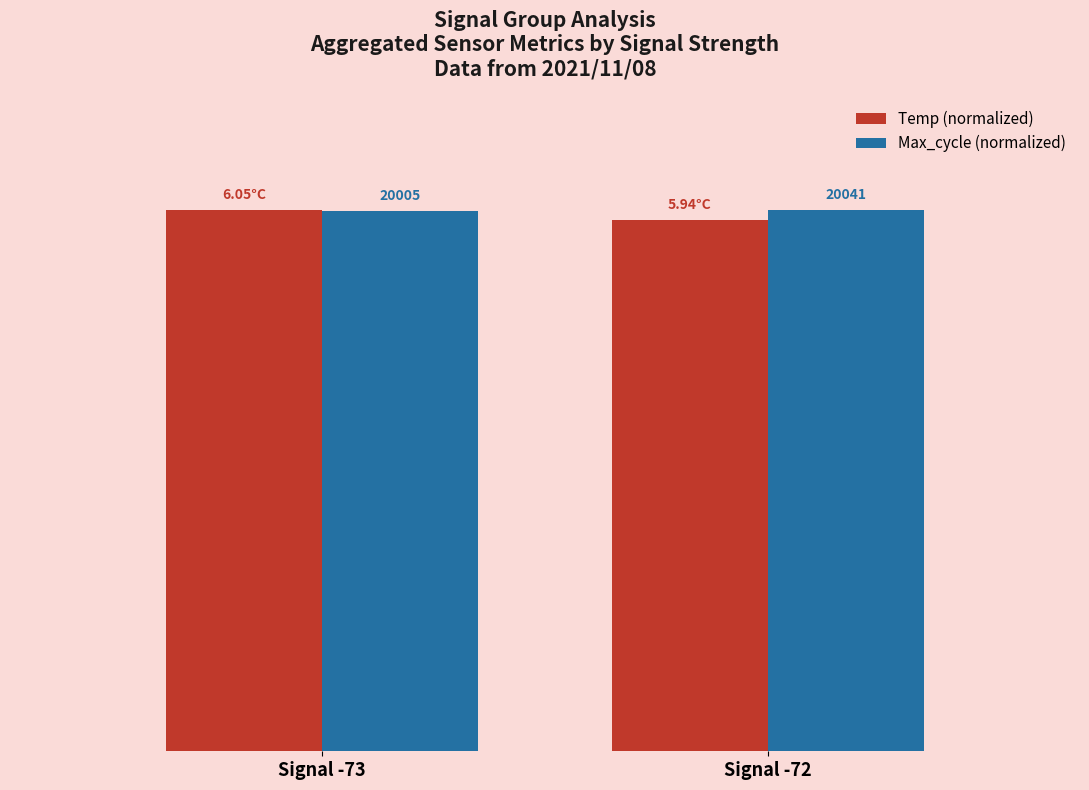

What are all the series names shown in the legend?

Temp (normalized), Max_cycle (normalized)